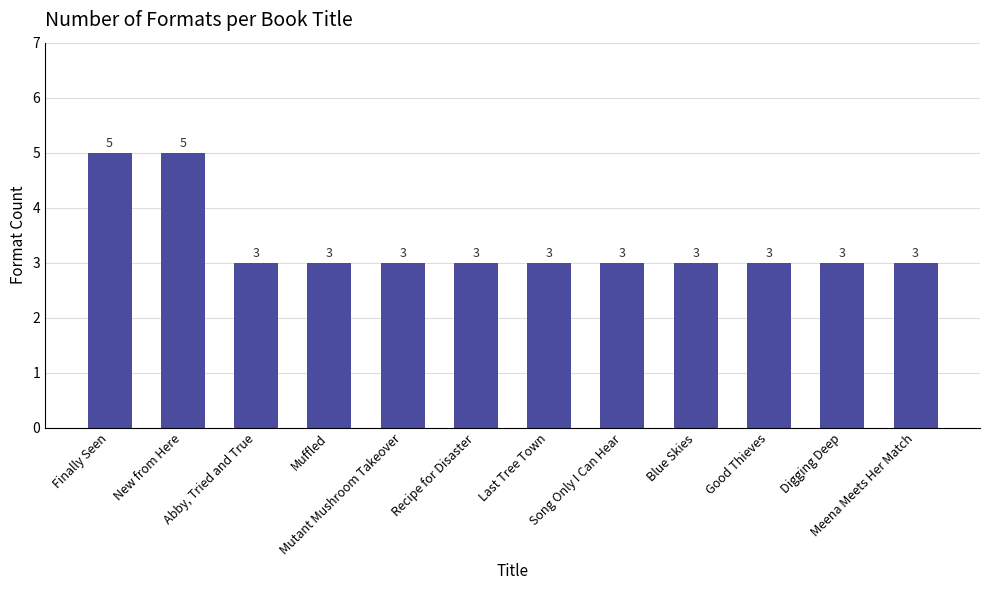

What is the value of the 1st bar from the left?

5